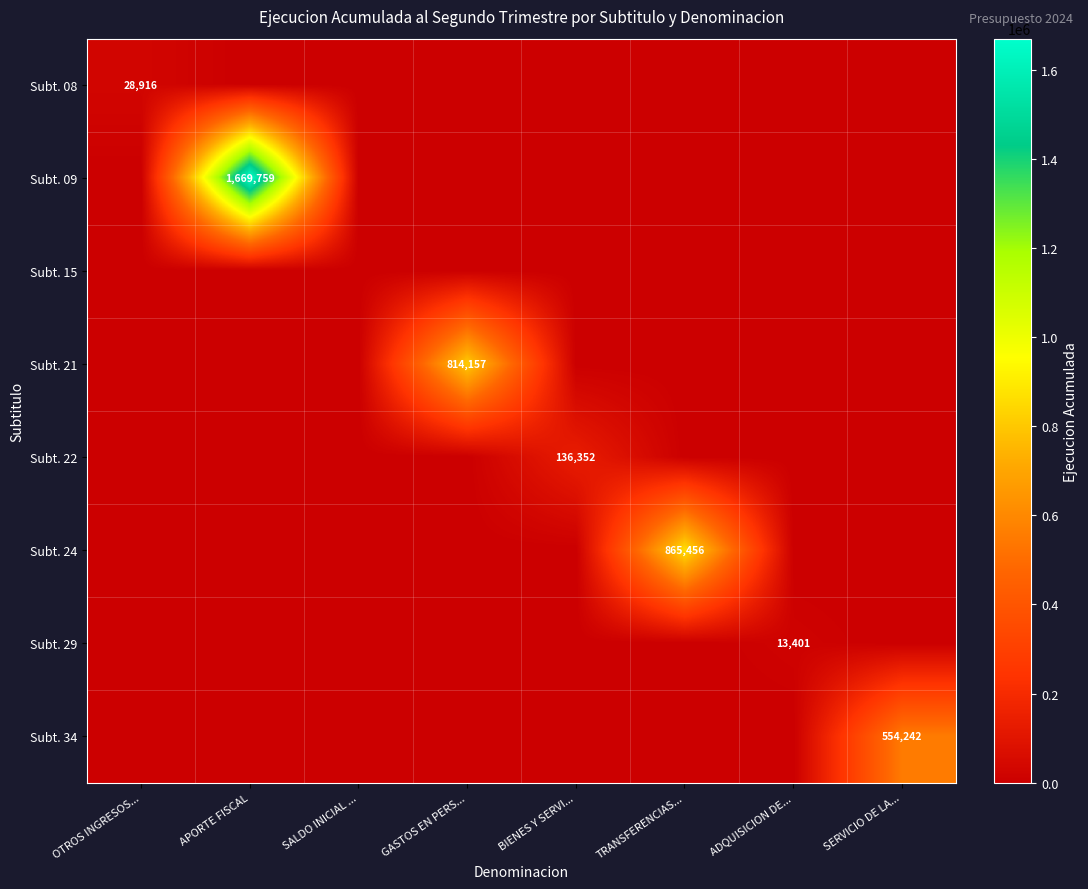

The value of Subt. 24 at TRANSFERENCIAS... is 865456. True or false?

True